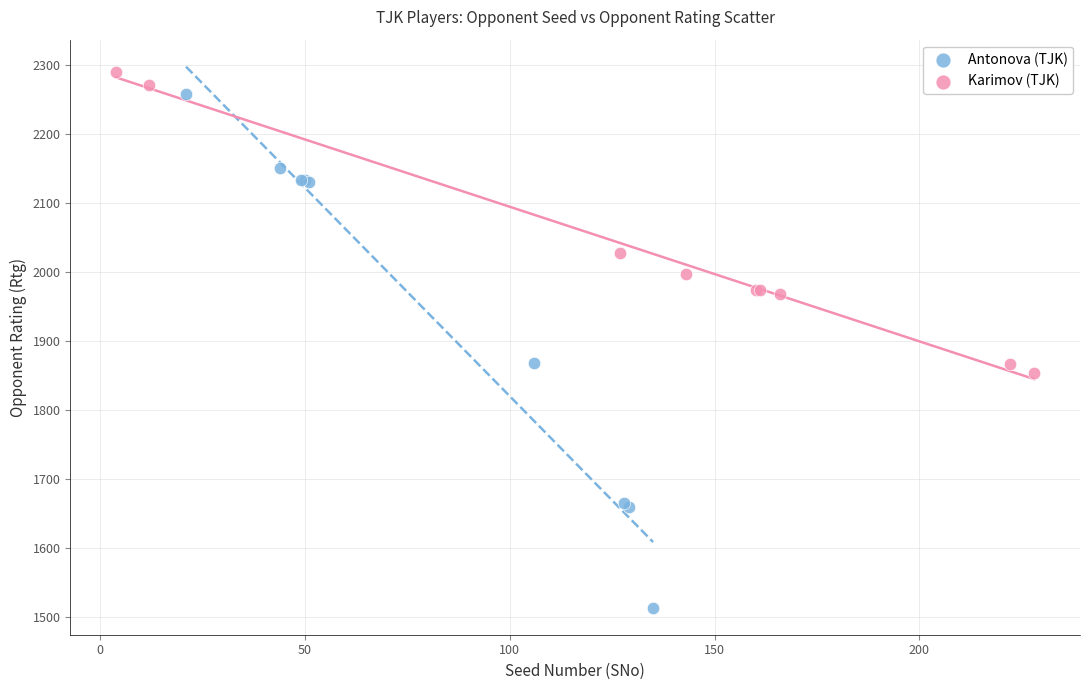

Which series has the widest spread of Y values?

Antonova (TJK)